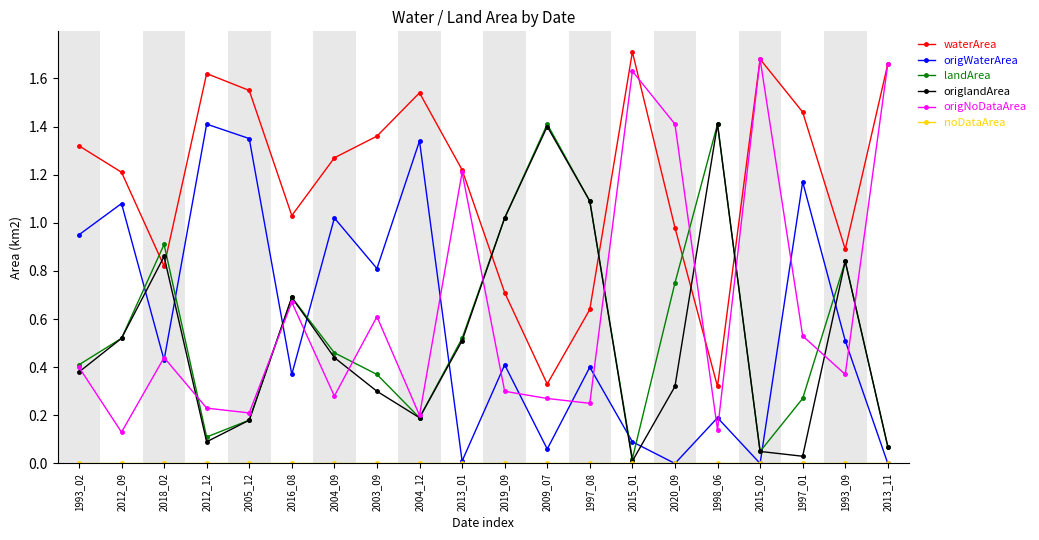

Which series has the largest range (max minus min)?

origNoDataArea